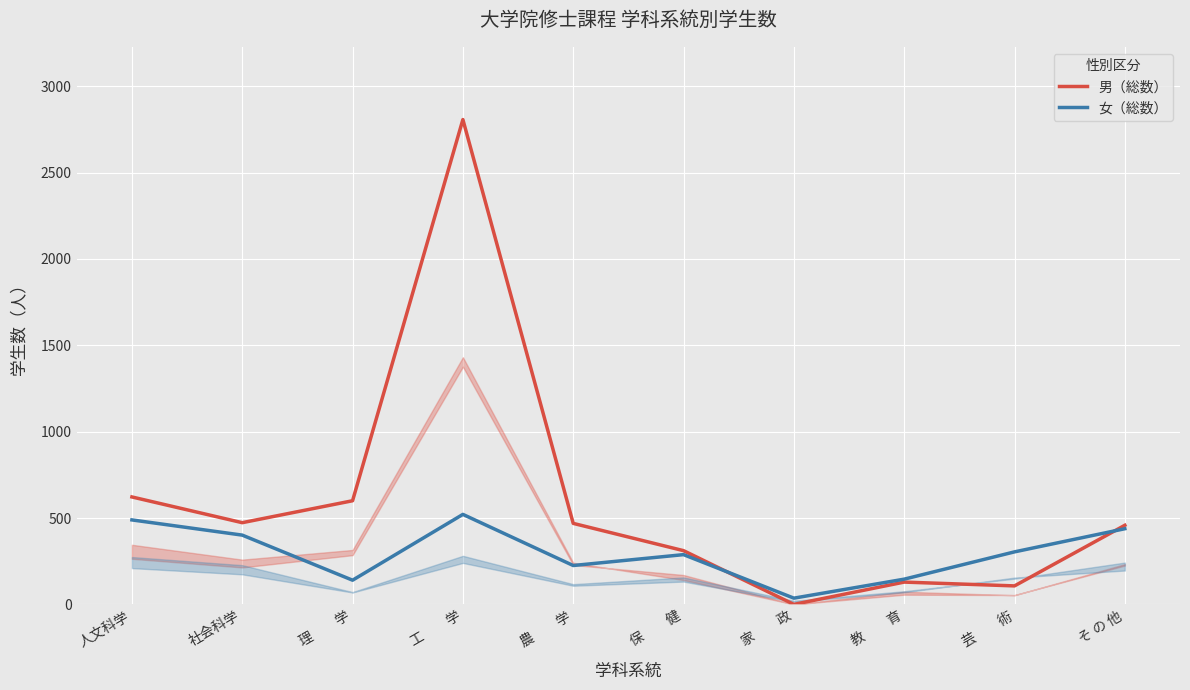

What is the difference between the 女（総数） values at そ の 他 and 農　　学?

213